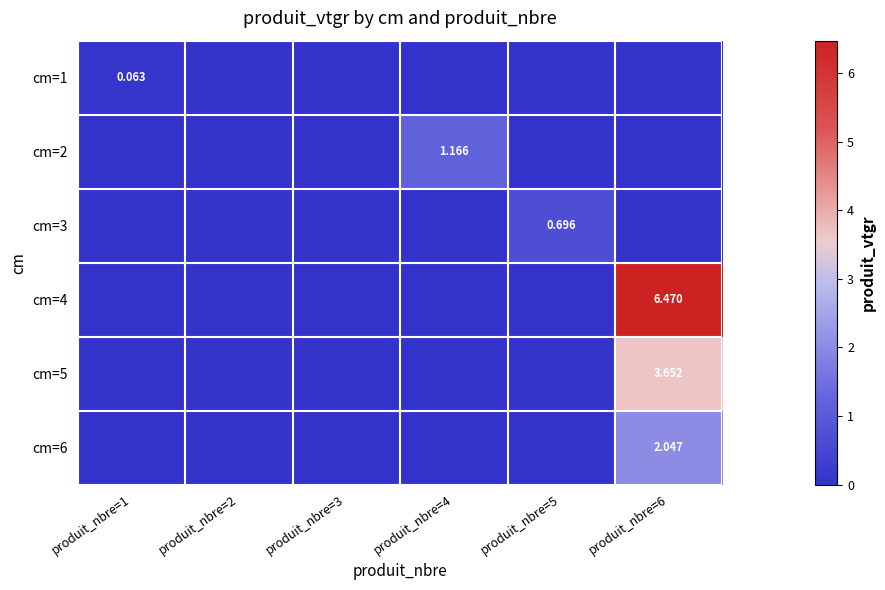

Rank the categories by cm=2 value from lowest to highest.

produit_nbre=1, produit_nbre=2, produit_nbre=3, produit_nbre=5, produit_nbre=6, produit_nbre=4